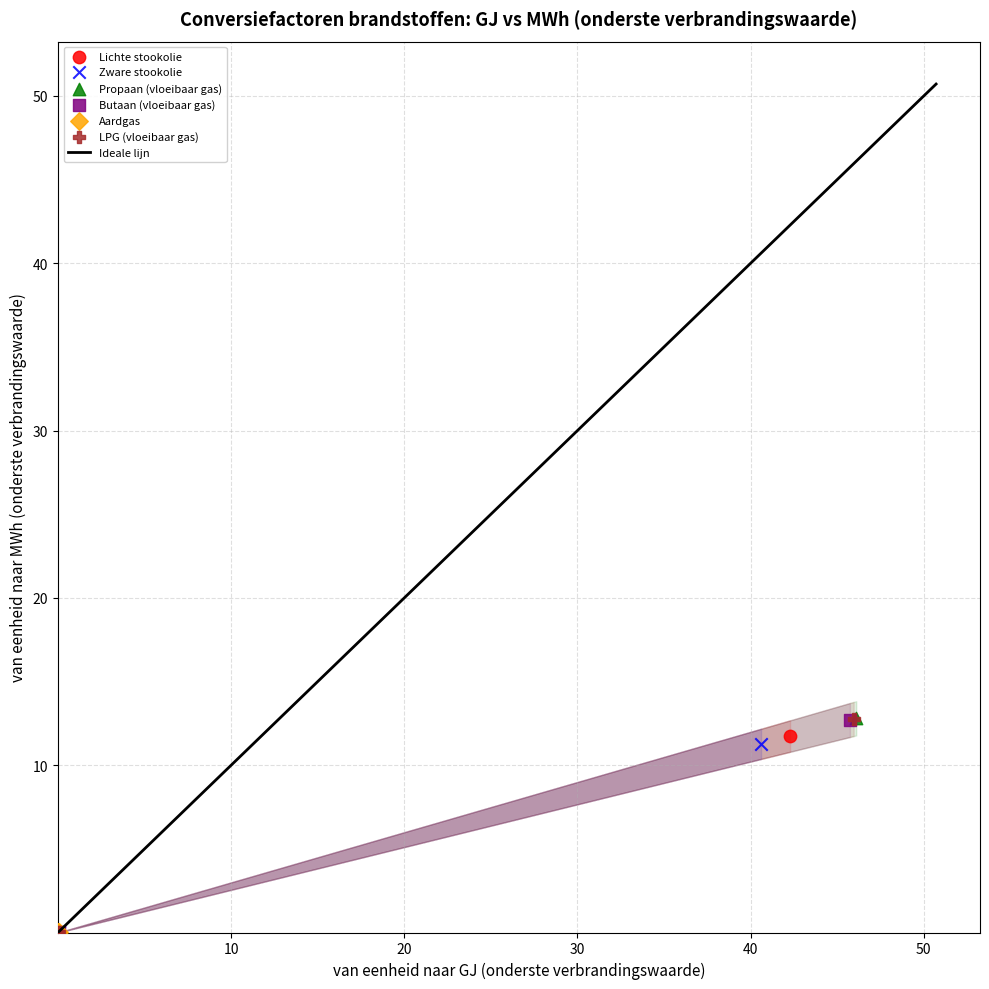

Which series has the widest spread of Y values?

Propaan (vloeibaar gas)